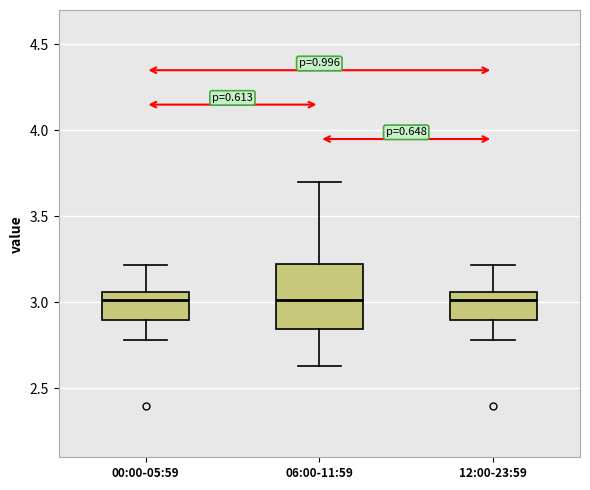

Reading left to right, read every box against the y-axis: the position of its median line, the range the box covers, and the ends of its whiskers. The values are not printed on the chart, so give them approximately, as read against the axis.

00:00-05:59: median 3.00, box 2.90 to 3.05, whiskers 2.80 to 3.20
06:00-11:59: median 3.00, box 2.85 to 3.25, whiskers 2.65 to 3.70
12:00-23:59: median 3.00, box 2.90 to 3.05, whiskers 2.80 to 3.20